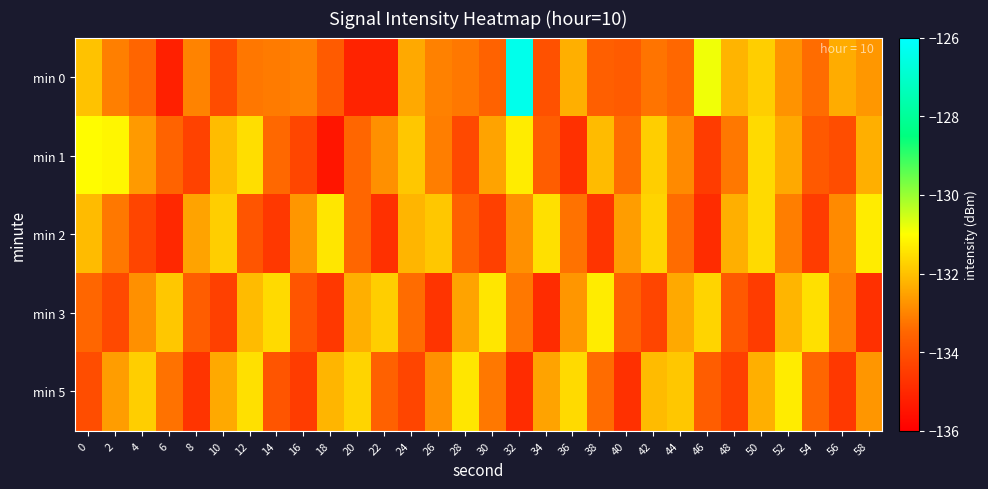

What is the spread (max minus min) of values at 46?

4.0